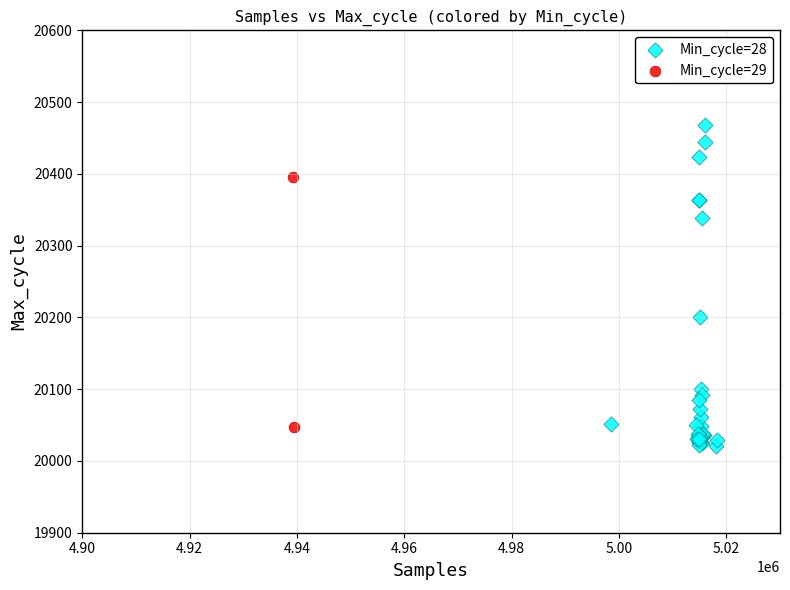

What are all the series names shown in the legend?

Min_cycle=28, Min_cycle=29